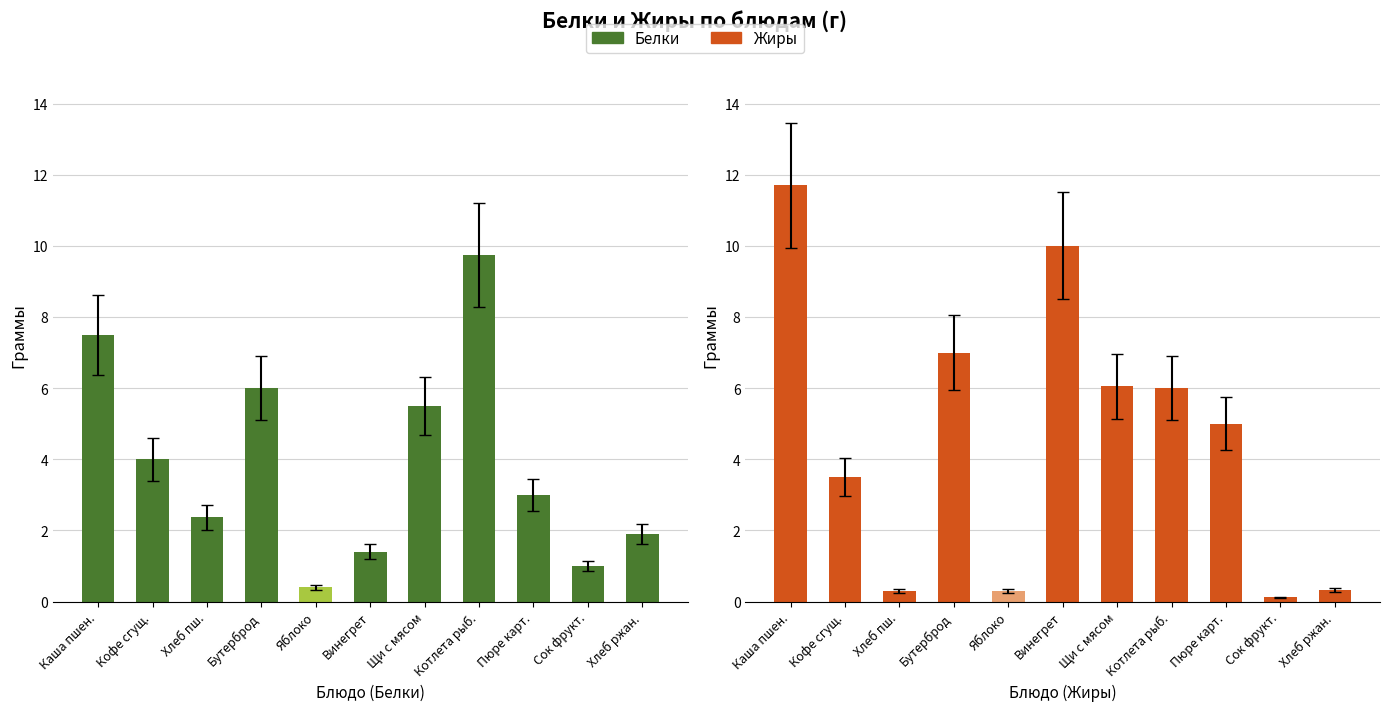

What is the total value across all series at Винегрет овощной?

11.4